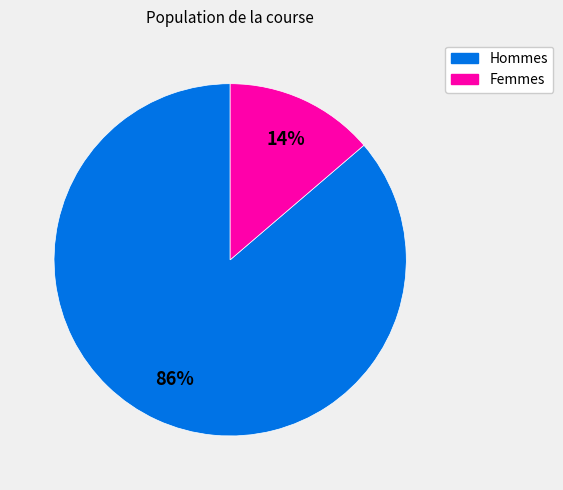

How many segments does this pie chart have?

2